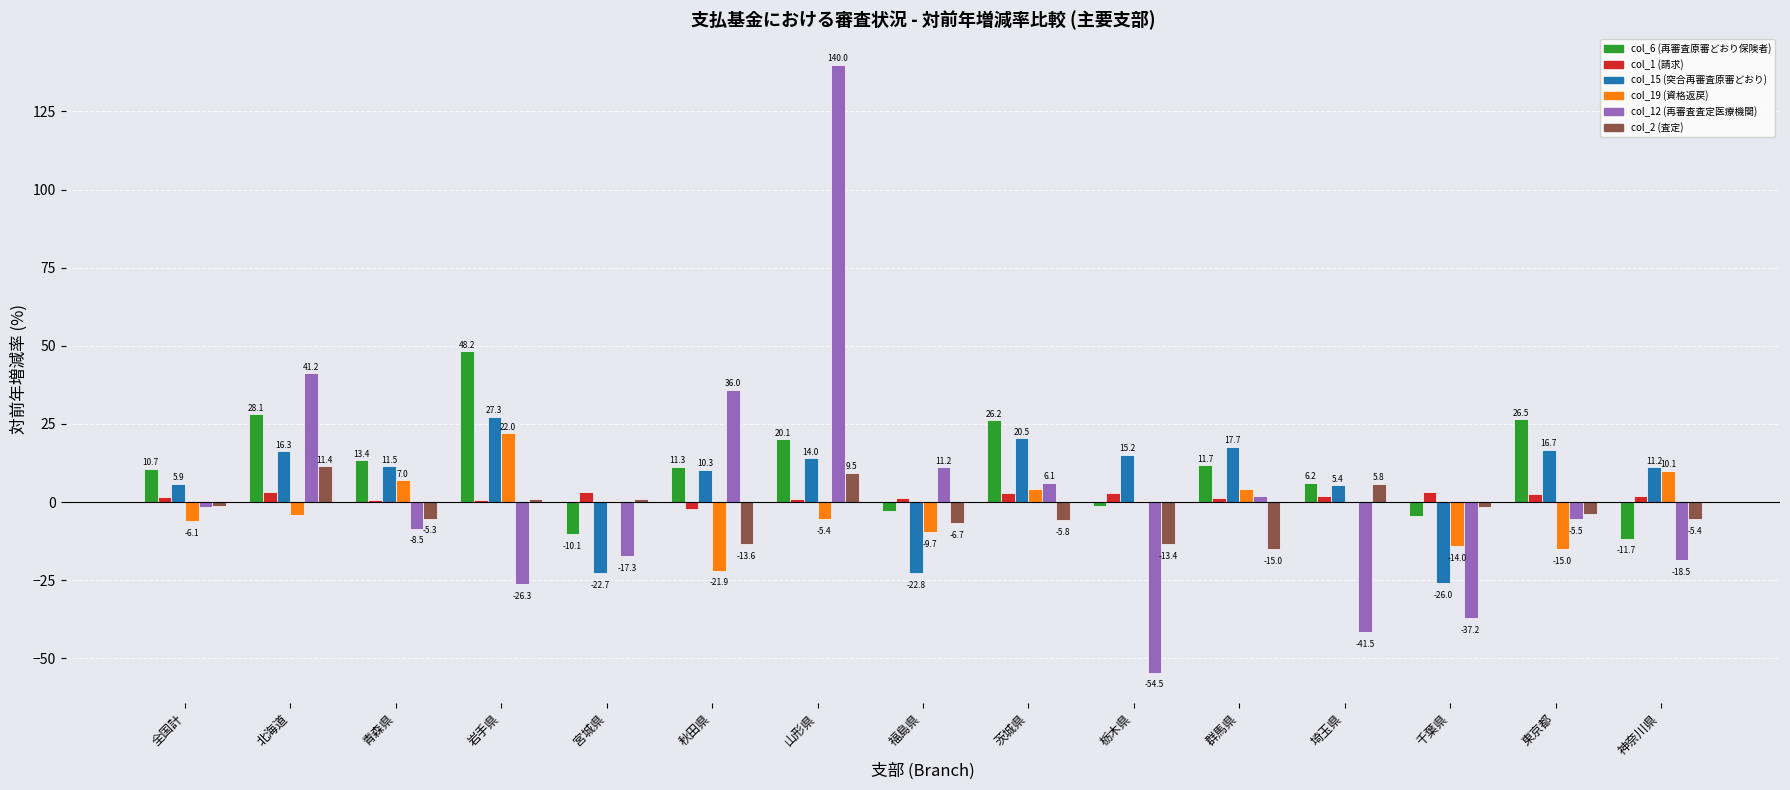

Count the number of data series in this chart.

6